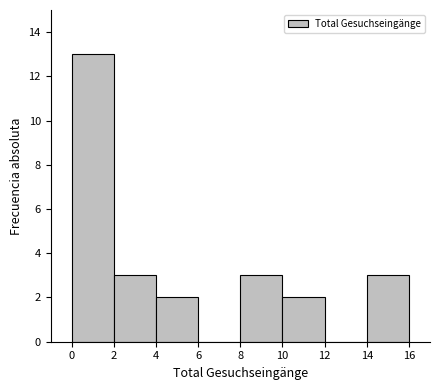

Reading left to right, list every bar in this chart as the range it spans on the x-axis followed by its height. The values are not printed on the chart, so give them approximately, as read against the axis.

0 to 2: 13
2 to 4: 3
4 to 6: 2
6 to 8: 0
8 to 10: 3
10 to 12: 2
12 to 14: 0
14 to 16: 3